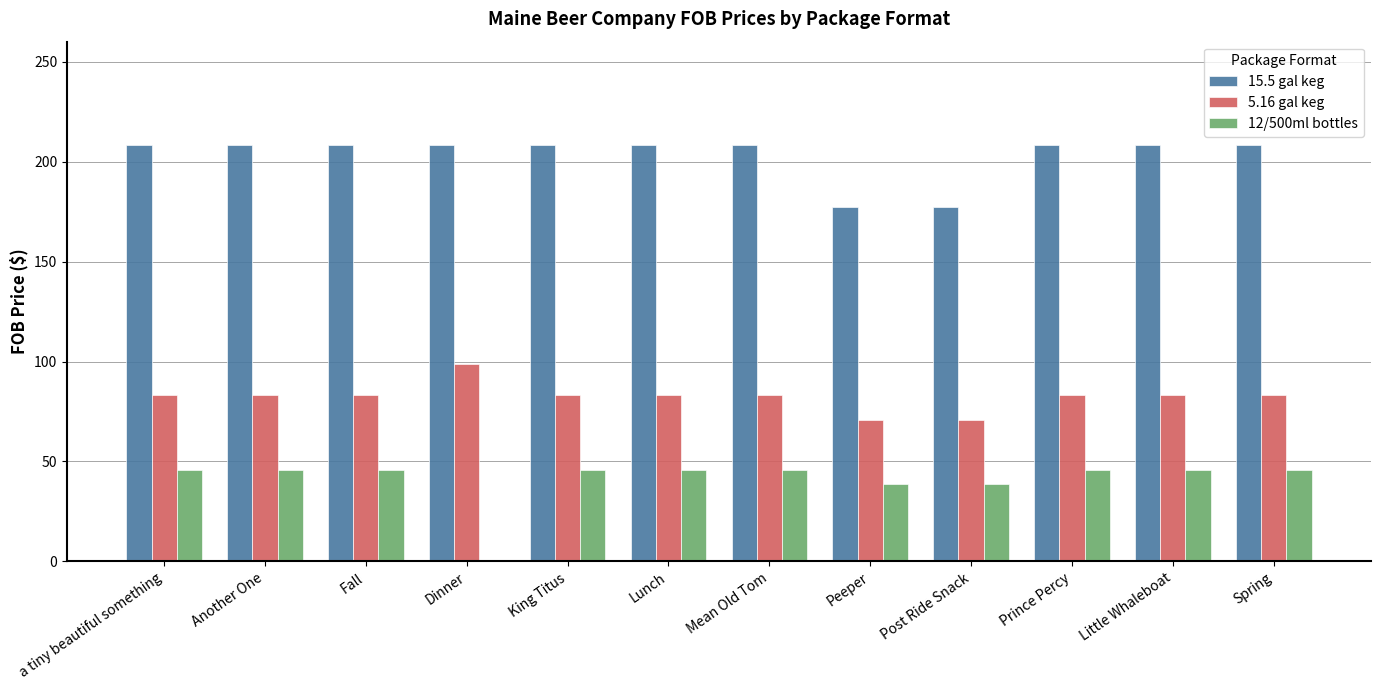

What is the greatest value displayed?

208.5